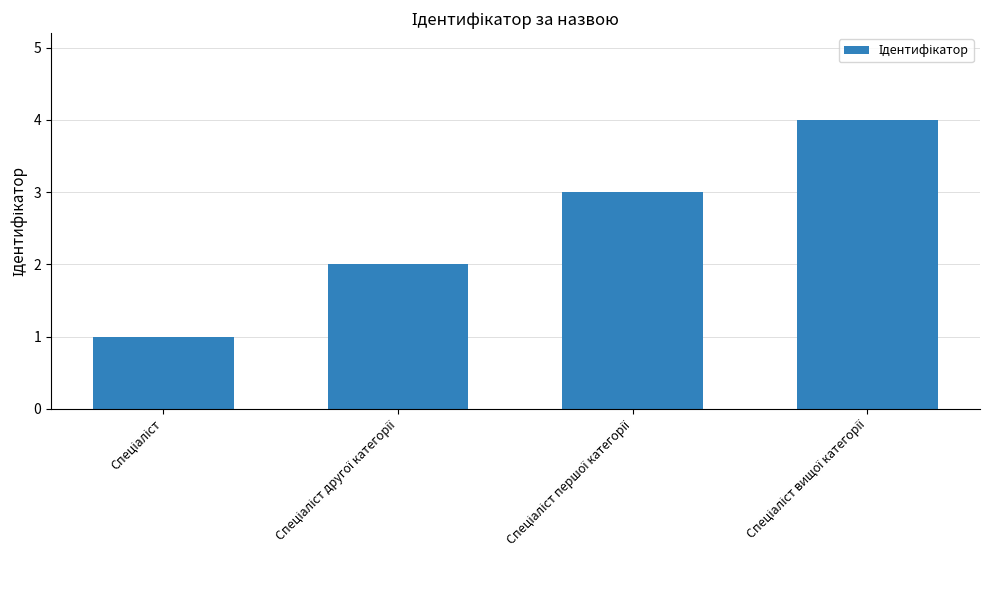

What is the value of the 4th bar from the left?

4